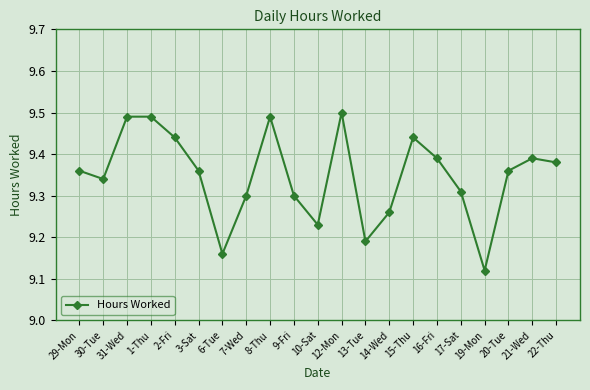

What is the sum of all values?

196.3